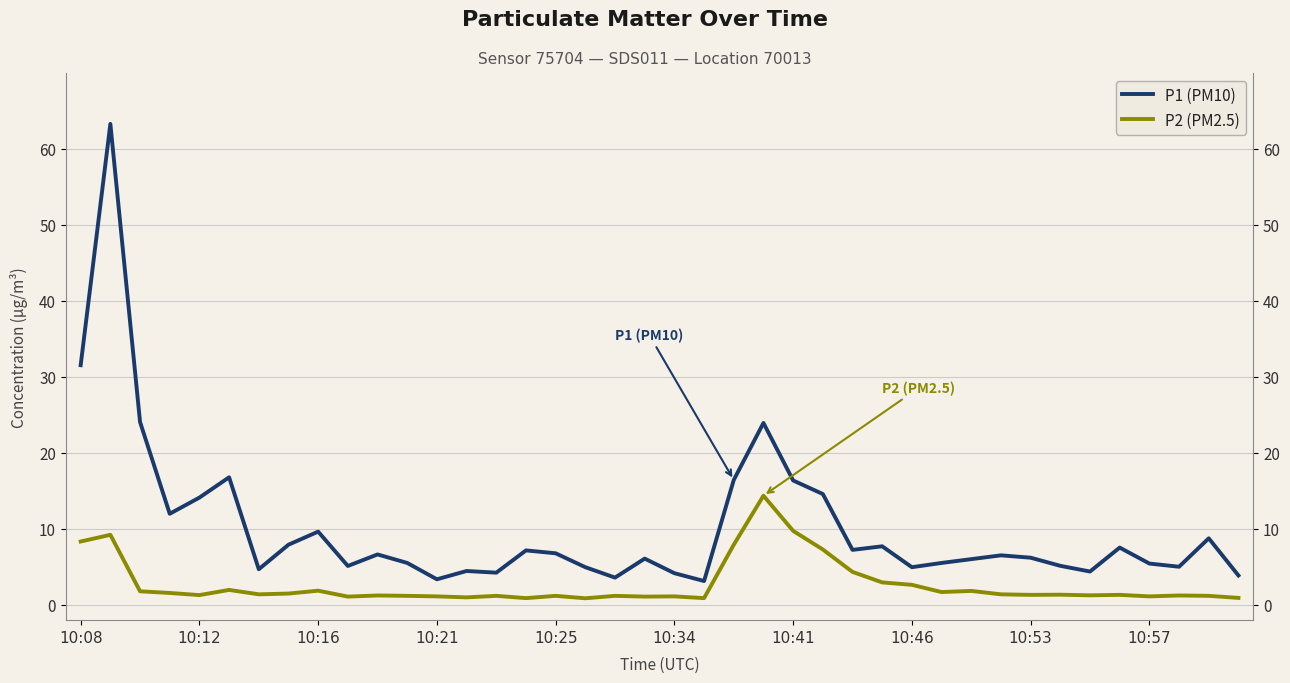

Which series has the largest range (max minus min)?

P1 (PM10)